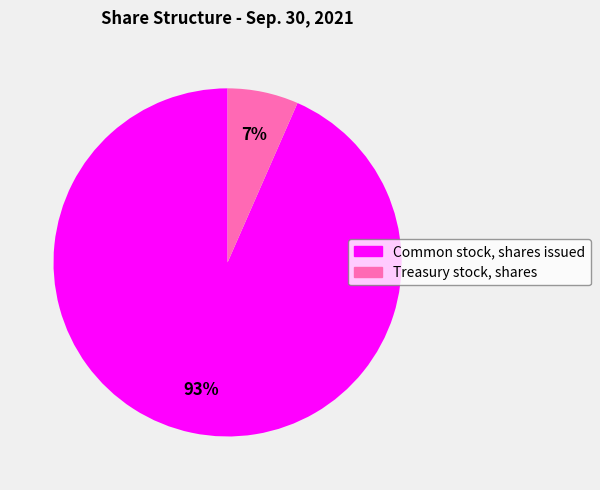

Which has a higher value, Treasury stock, shares or Common stock, shares issued?

Common stock, shares issued